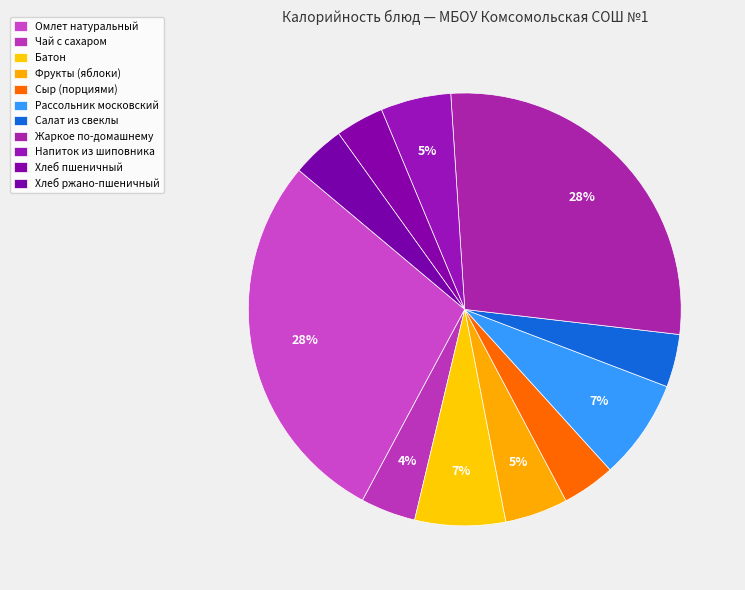

Rank the categories by value from highest to lowest.

Омлет натуральный, Жаркое по-домашнему, Рассольник московский, Батон, Напиток из шиповника, Фрукты (яблоки), Чай с сахаром, Хлеб ржано-пшеничный, Сыр (порциями), Салат из свеклы, Хлеб пшеничный